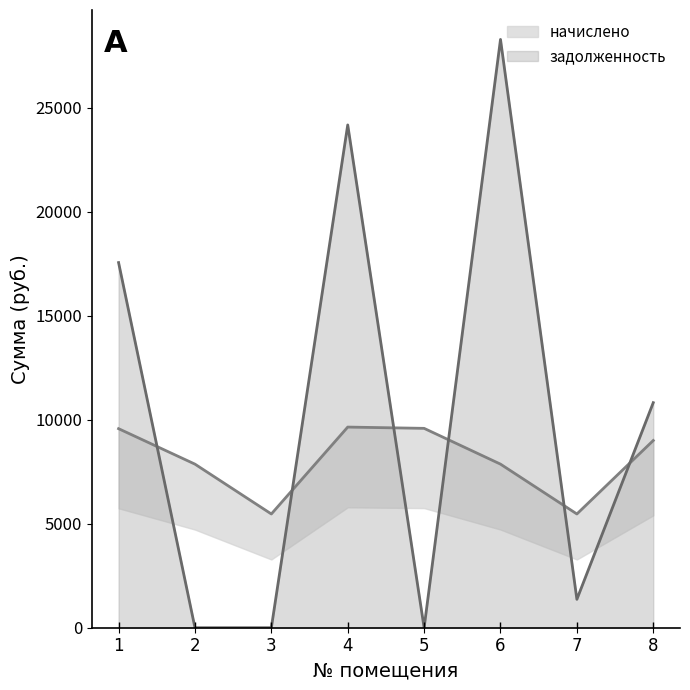

What is the value of the задолженность point at the 8th from the left?

10819.8